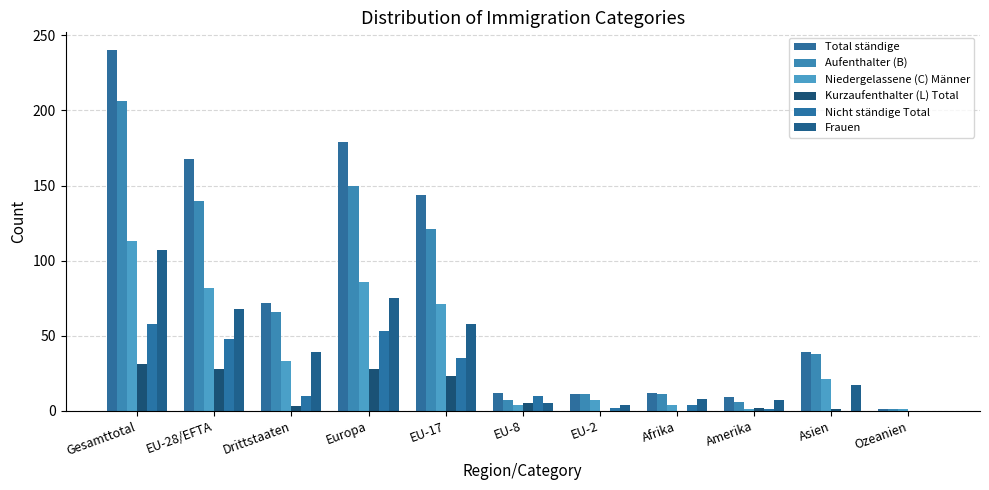

What is the label of the 1st bar from the right?

Ozeanien